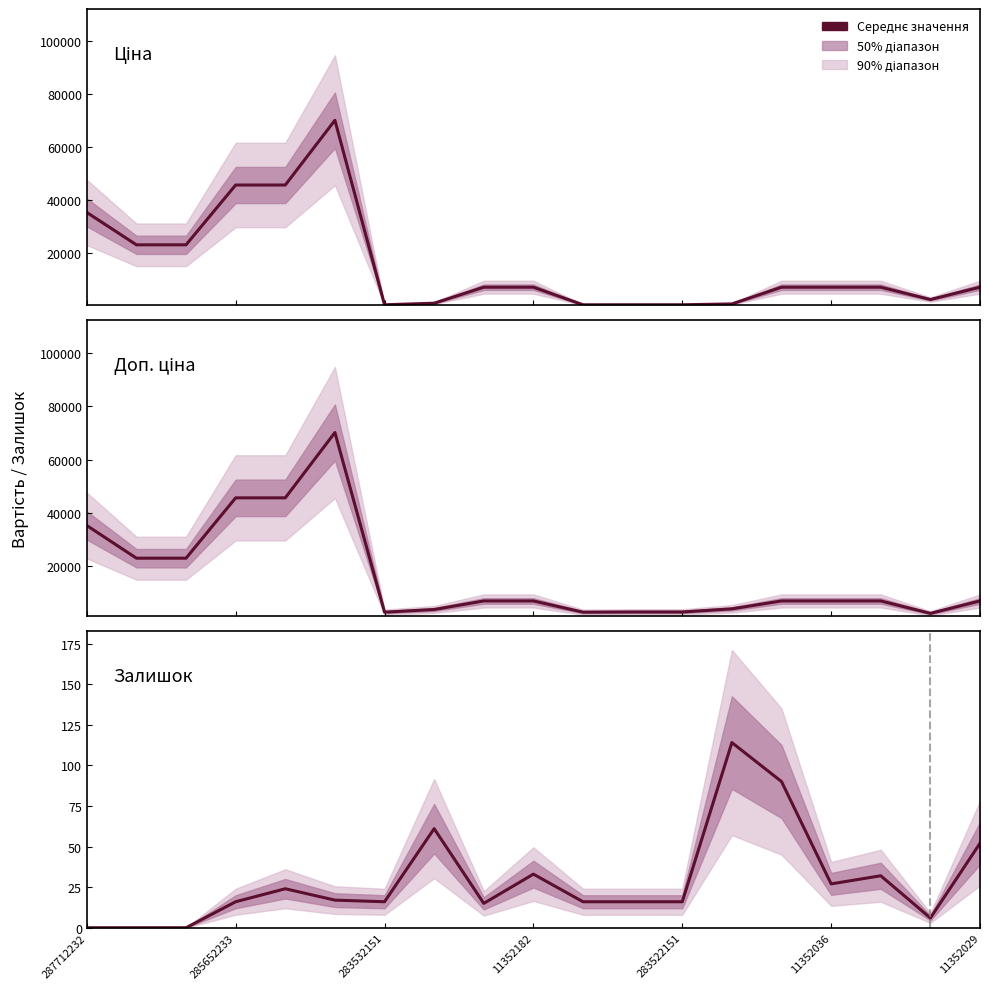

True or false: Залишок and Ціна intersect in this chart.

False